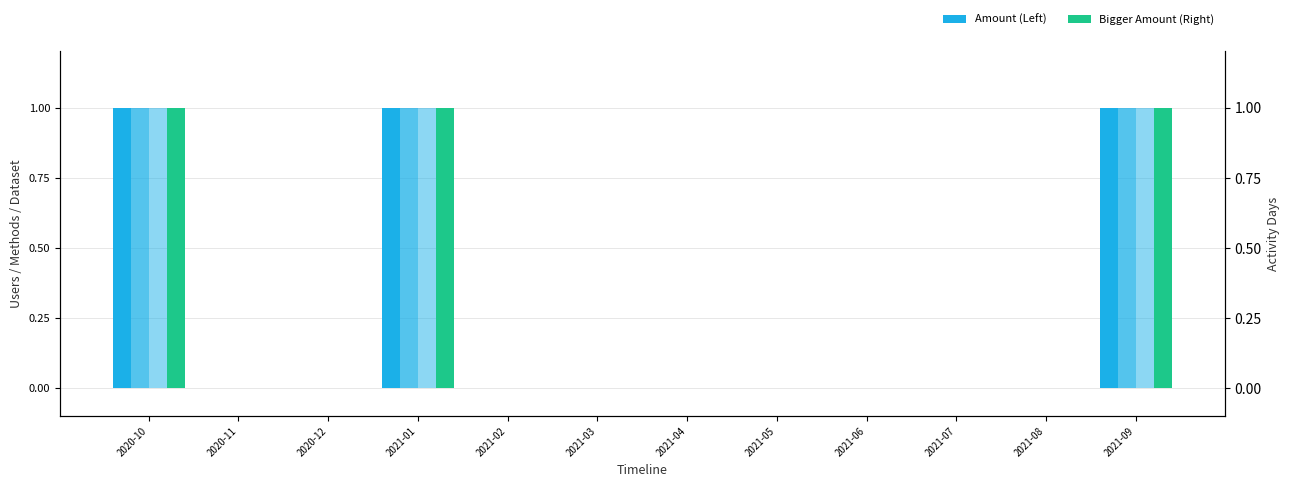

Which series has the largest total across all categories?

Users